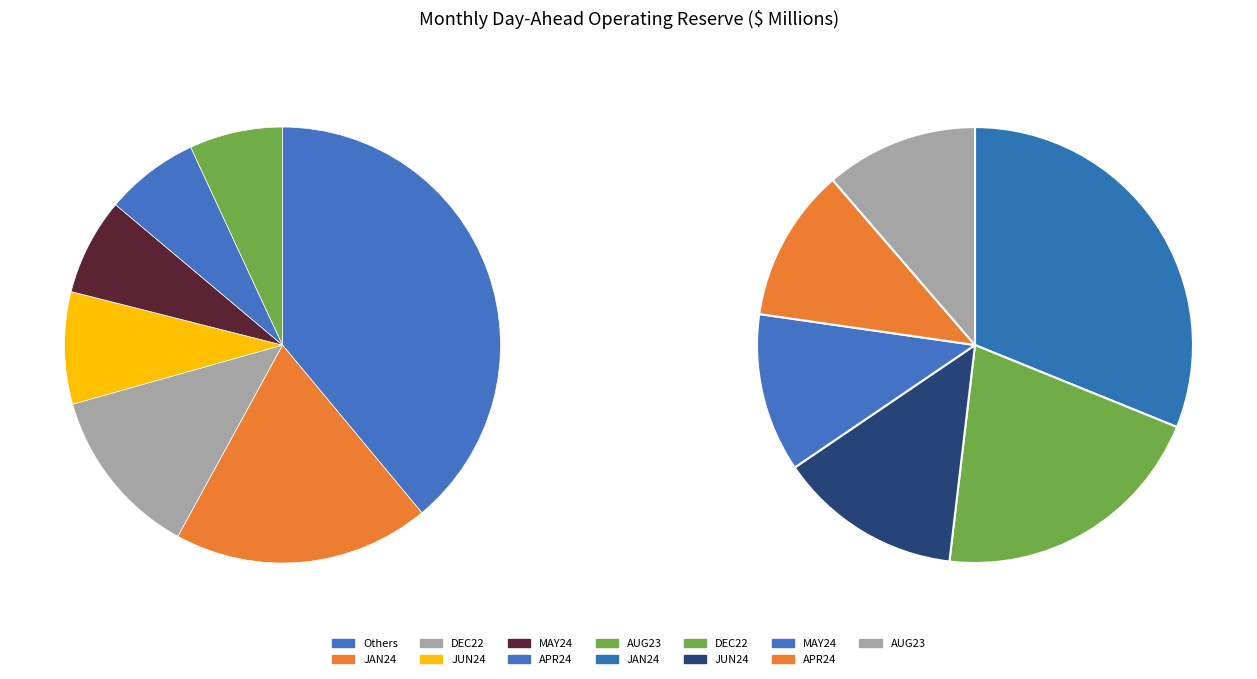

Does AUG23 represent more than half of the total?

No